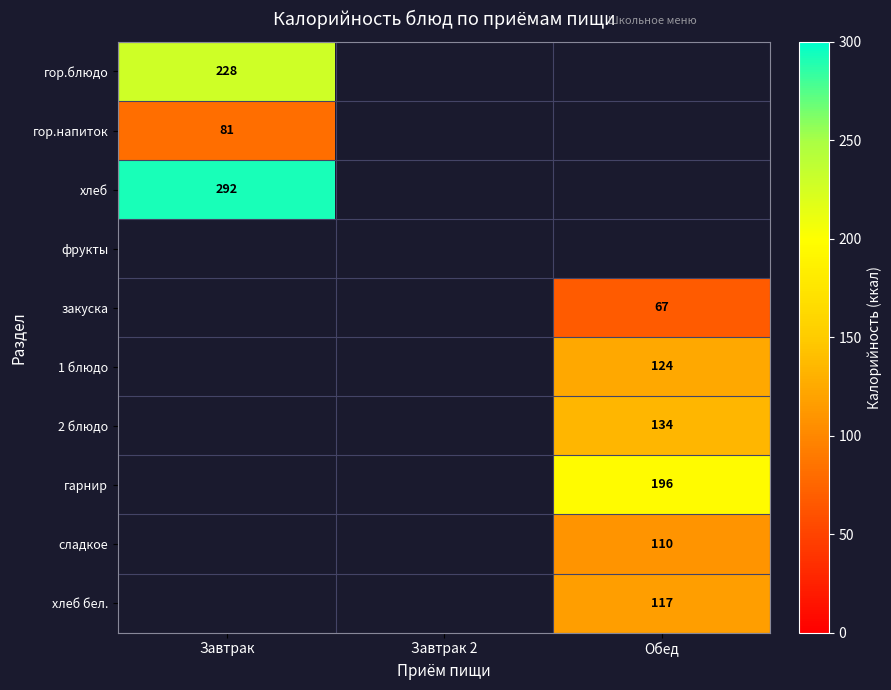

The value of гарнир at Обед is 276. True or false?

False